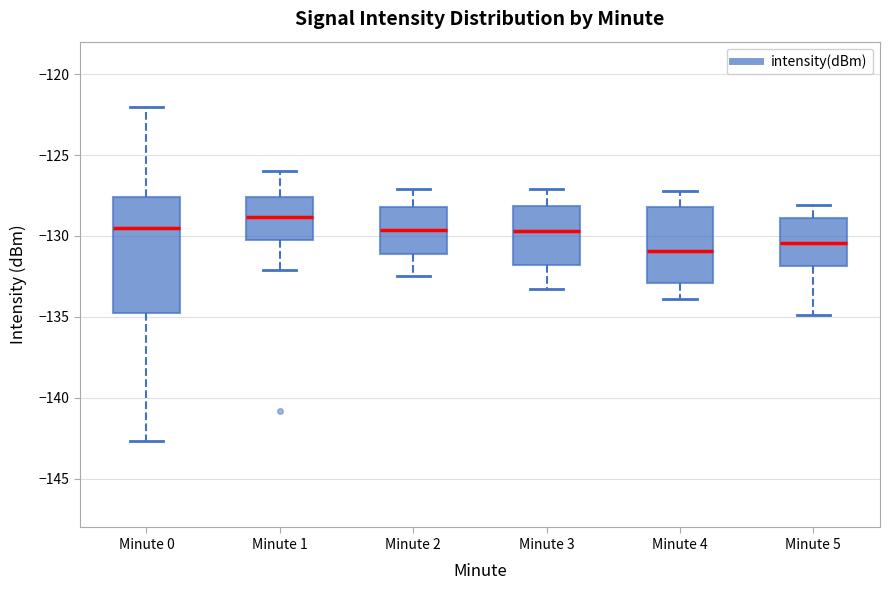

Which box is the tallest, from its lower edge to its upper edge?

Minute 0